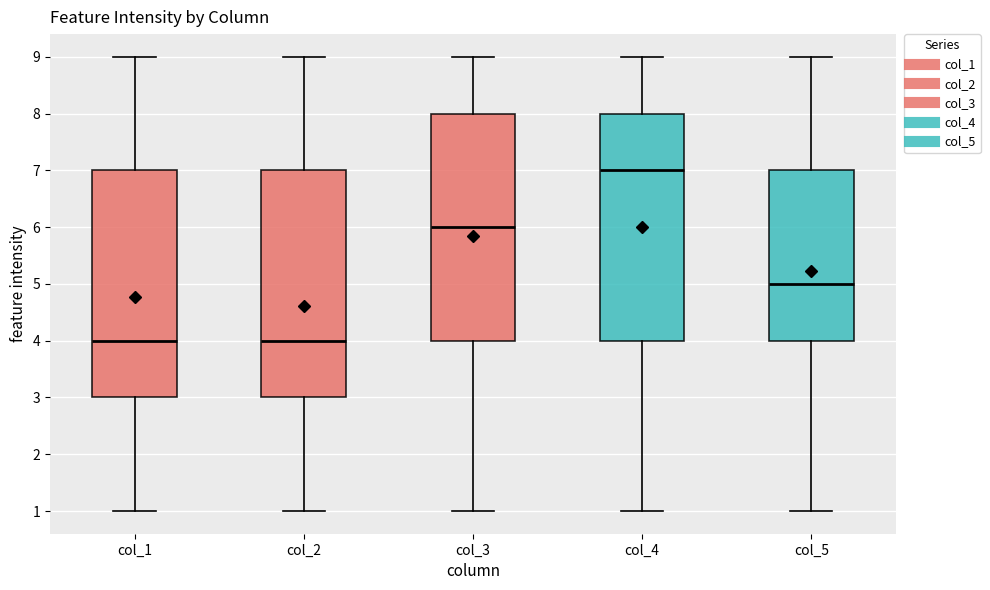

Reading left to right, read every box against the y-axis: the position of its median line, the range the box covers, and the ends of its whiskers. The values are not printed on the chart, so give them approximately, as read against the axis.

col_1: median 4, box 3 to 7, whiskers 1 to 9
col_2: median 4, box 3 to 7, whiskers 1 to 9
col_3: median 6, box 4 to 8, whiskers 1 to 9
col_4: median 7, box 4 to 8, whiskers 1 to 9
col_5: median 5, box 4 to 7, whiskers 1 to 9